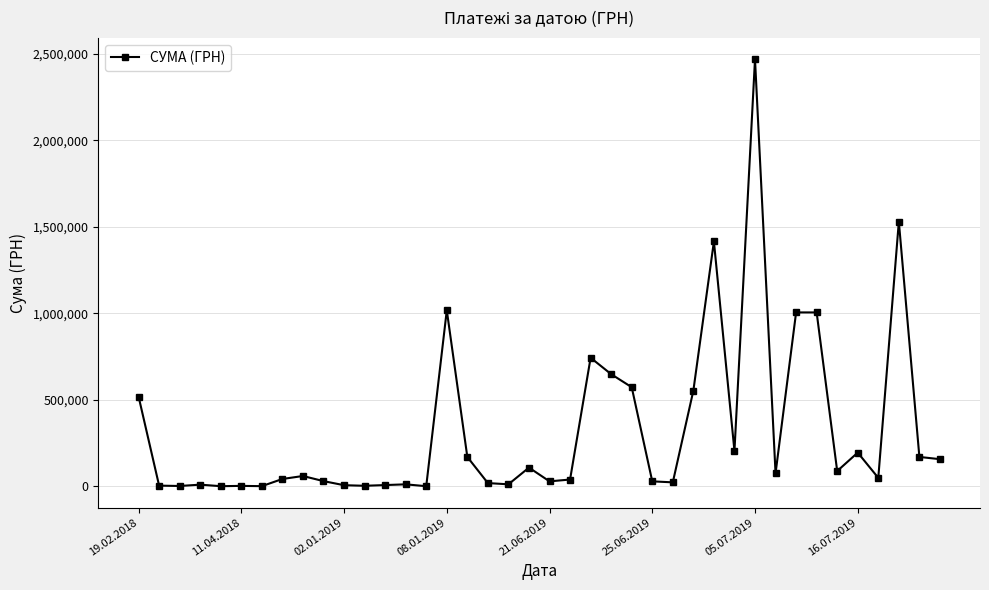

What is the greatest value displayed?

2467716.0